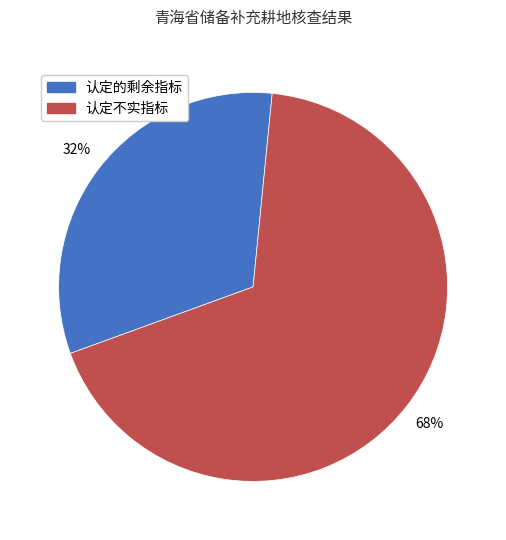

The 认定的剩余指标 slice represents 32% of the pie. True or false?

True